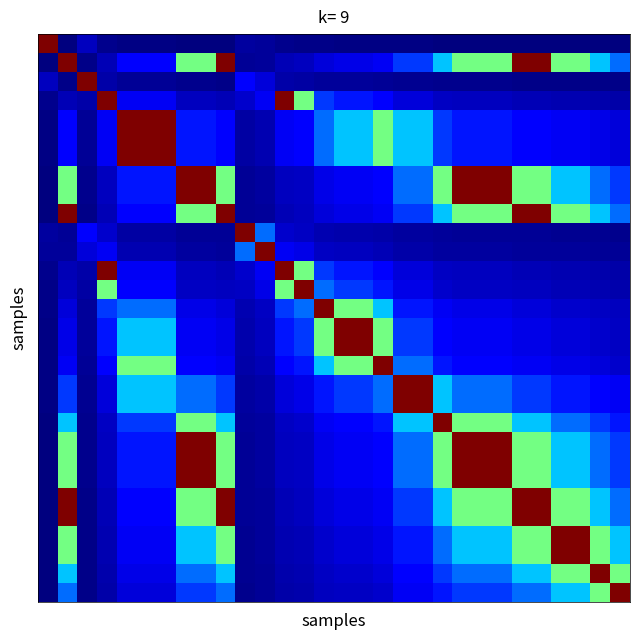

At which category is the sum across all series the highest?

7